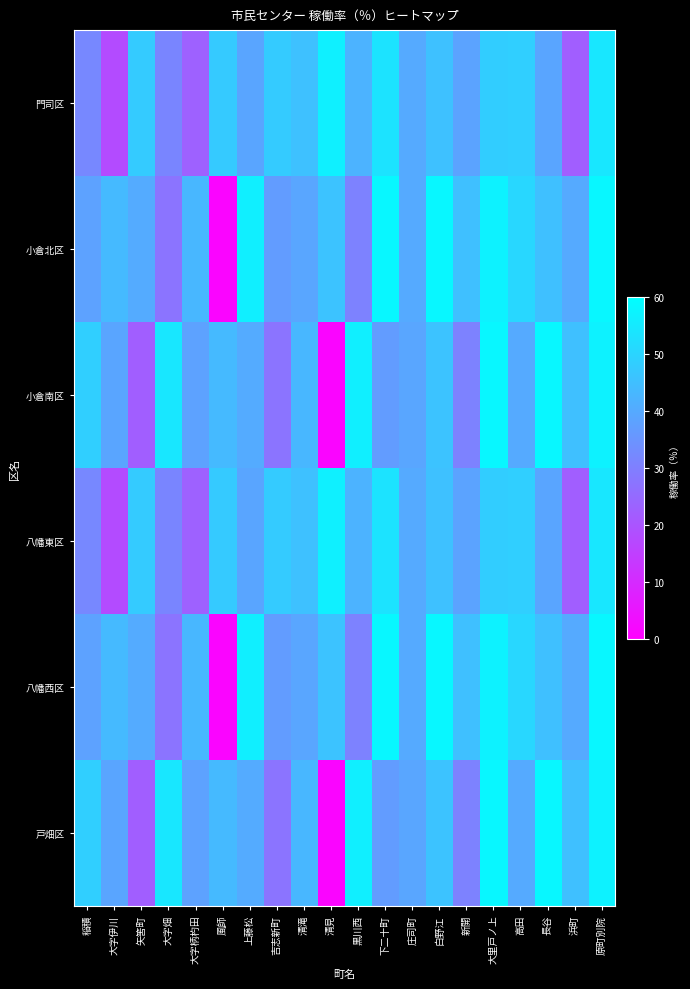

Count the number of categories in the chart.

20